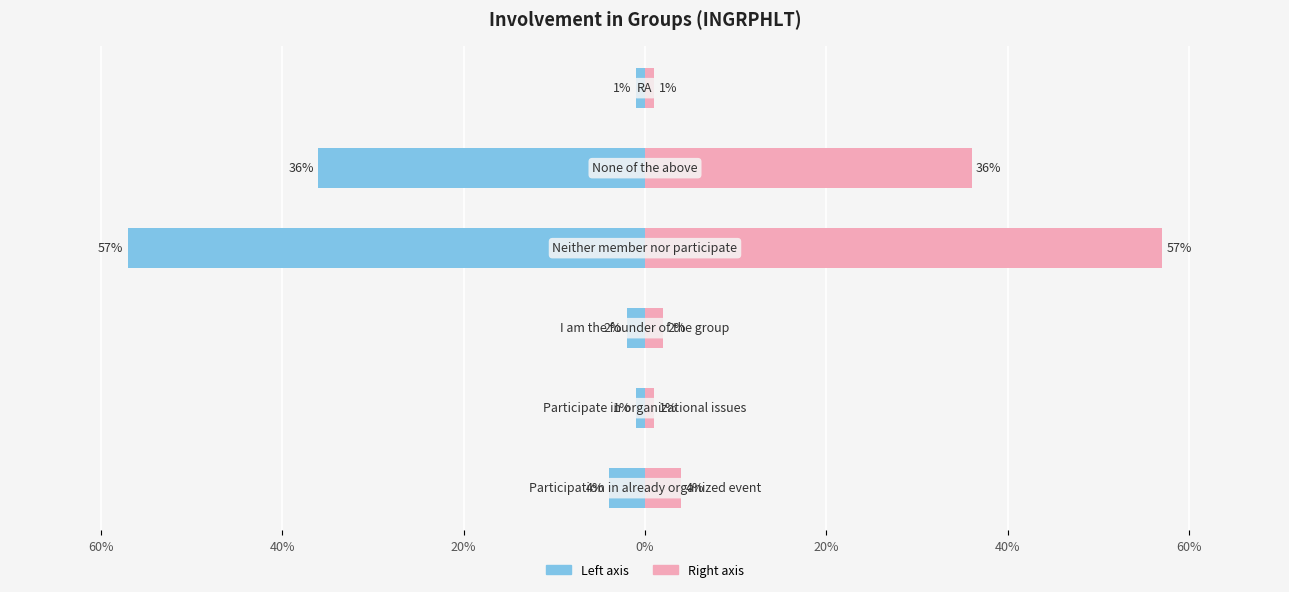

What is the average value of the Participation (%) (right) series?

17